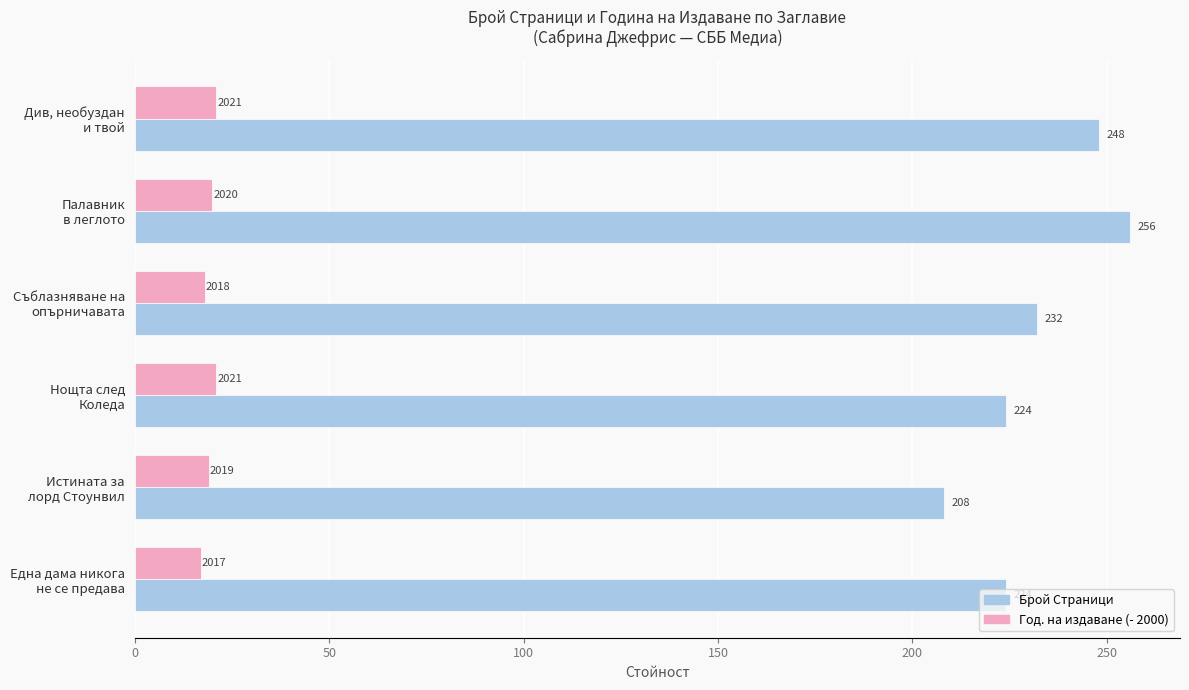

What is the maximum value shown in the chart?

256